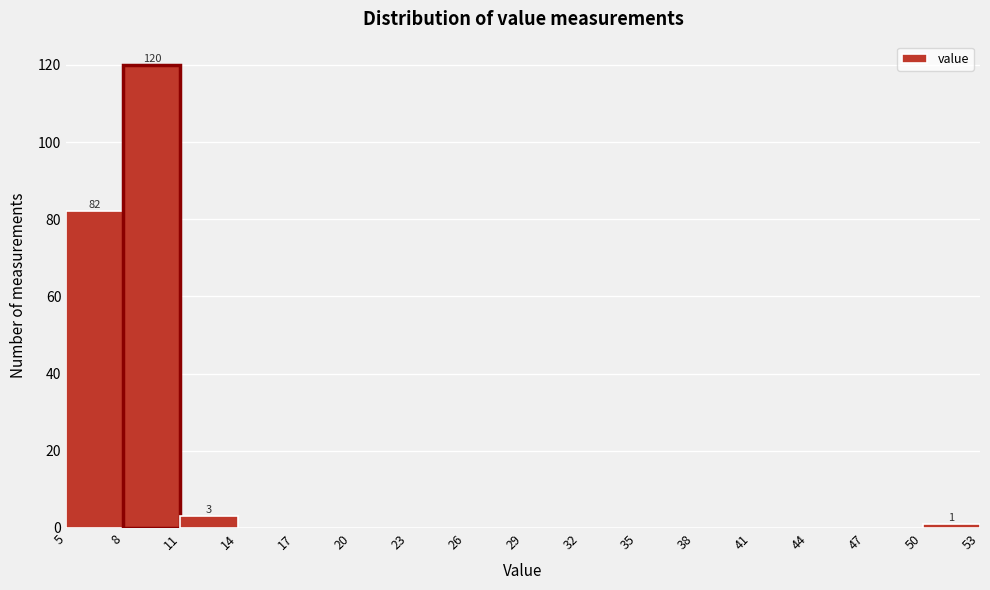

Over which range of the x-axis is the bar tallest?

8 to 11